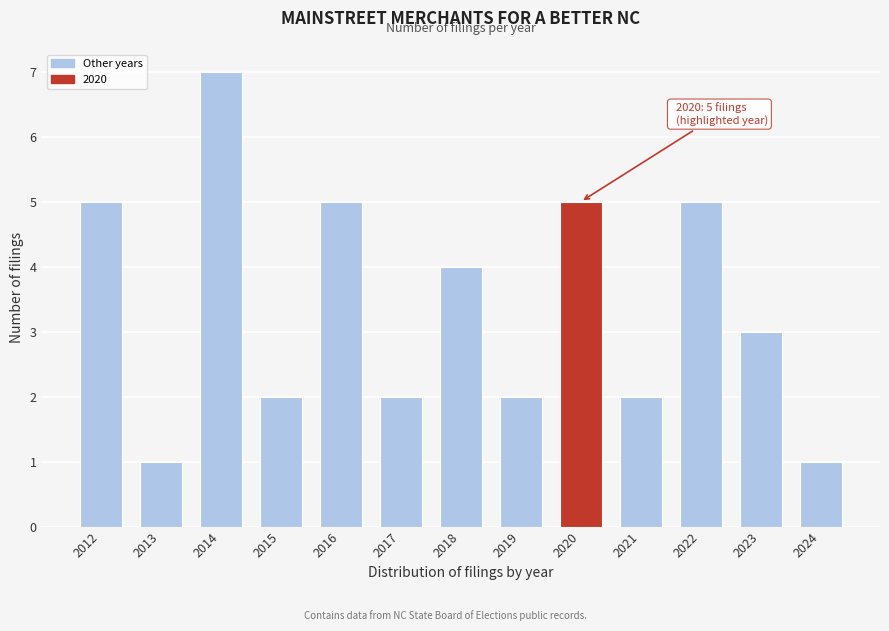

Reading left to right, transcribe all the data shown in this chart.

2012=5	2013=1	2014=7	2015=2	2016=5	2017=2	2018=4	2019=2	2020=5	2021=2	2022=5	2023=3	2024=1